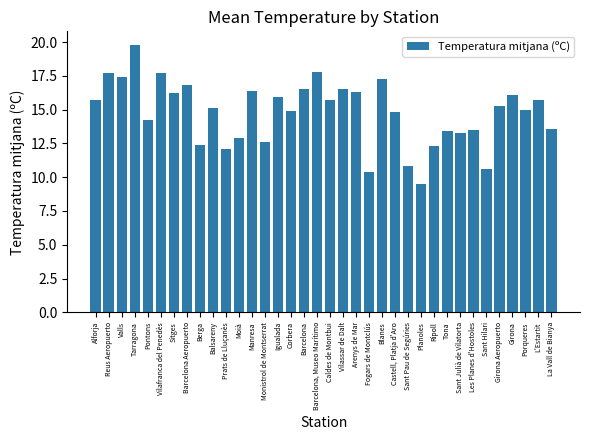

How many distinct data groups are displayed?

1